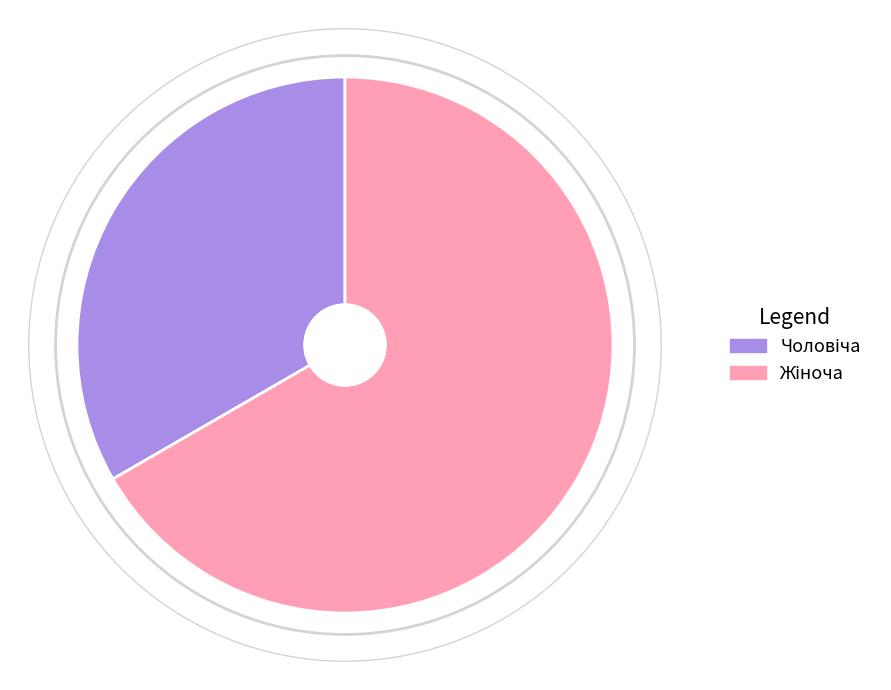

Is there any slice that represents more than half of the pie?

Yes